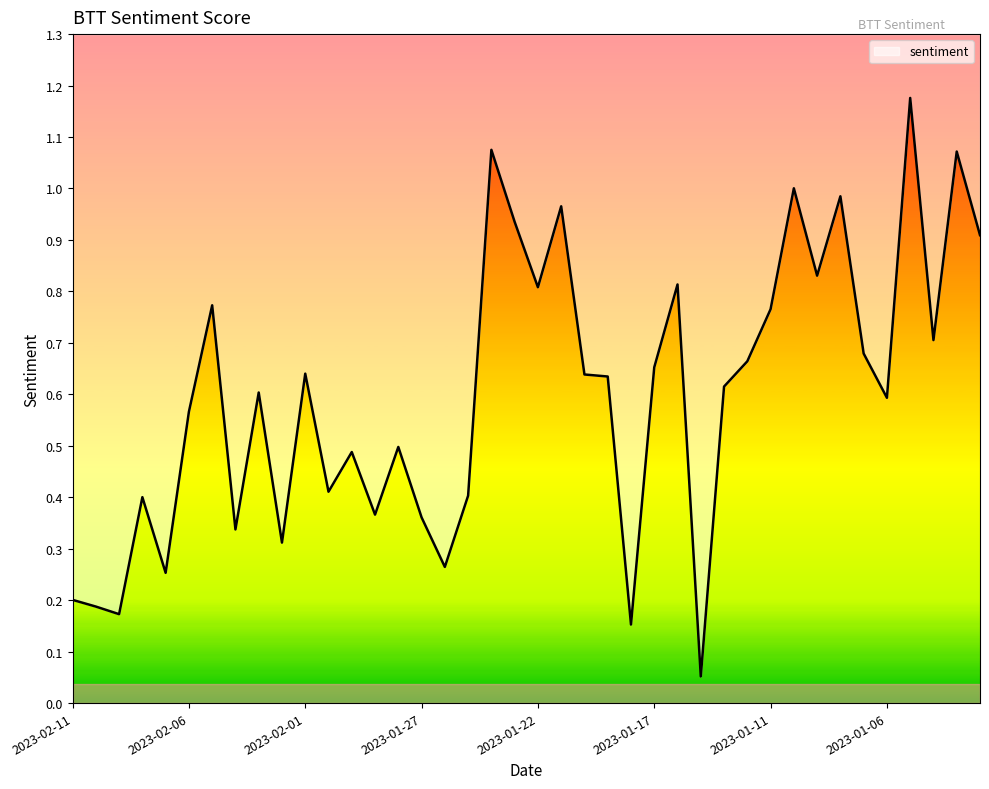

The chart shows a value of 0.1 at 2023-01-18. True or false?

False